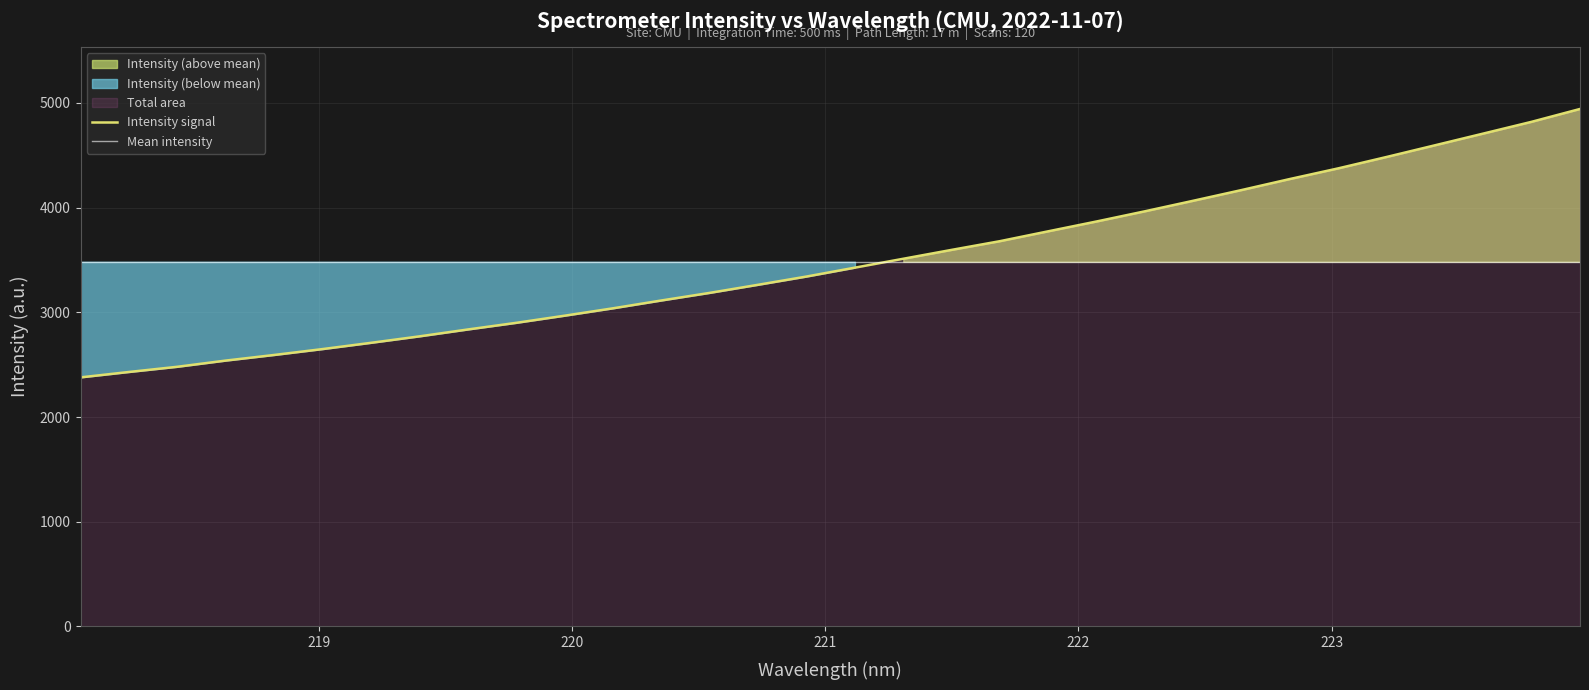

Rank the categories by value from highest to lowest.

223.9802, 223.7895, 223.5987, 223.408, 223.2172, 223.0264, 222.8355, 222.6447, 222.4538, 222.263, 222.0721, 221.8812, 221.6902, 221.4993, 221.3083, 221.1174, 220.9264, 220.7354, 220.5444, 220.3533, 220.1623, 219.9712, 219.7801, 219.589, 219.3979, 219.2067, 219.0156, 218.8244, 218.6332, 218.442, 218.2508, 218.0596